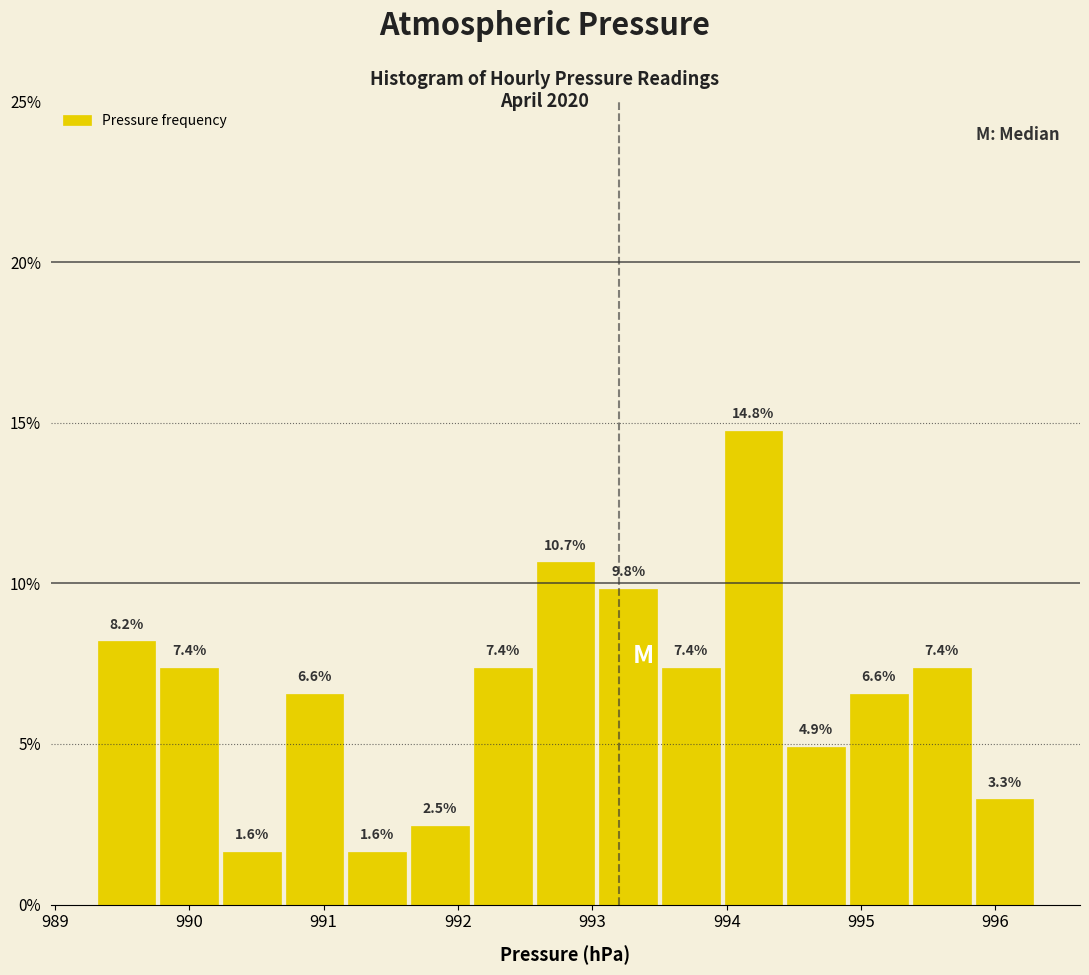

Over which range of the x-axis is the bar tallest?

994.0 to 994.4